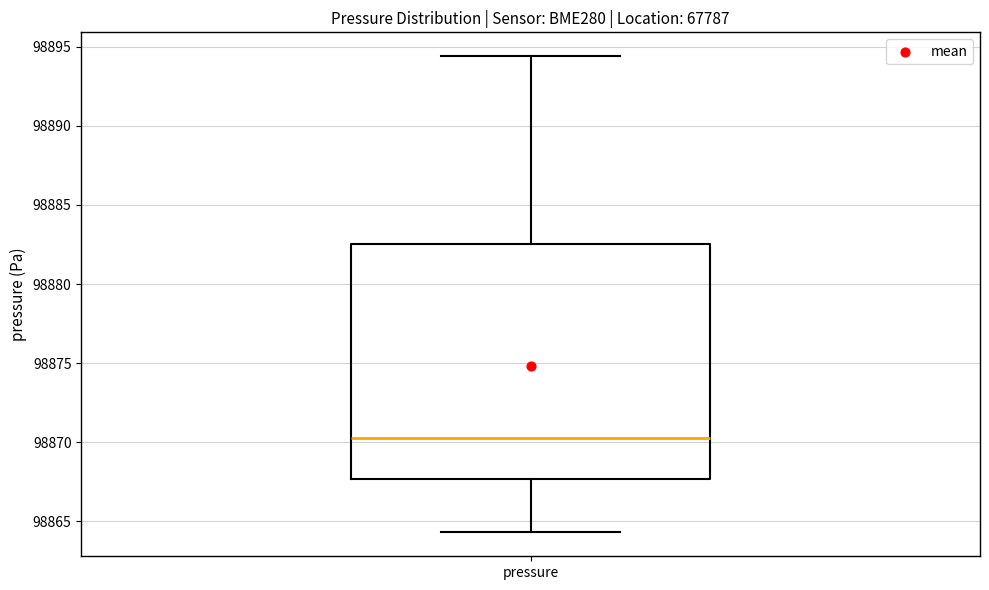

Read this box plot against the y-axis: the position of the median line, the range covered by the box, and the ends of both whiskers. The values are not printed on the chart, so give them approximately, as read against the axis.

median 98870.5, box 98867.5 to 98882.5, whiskers 98864.5 to 98894.5